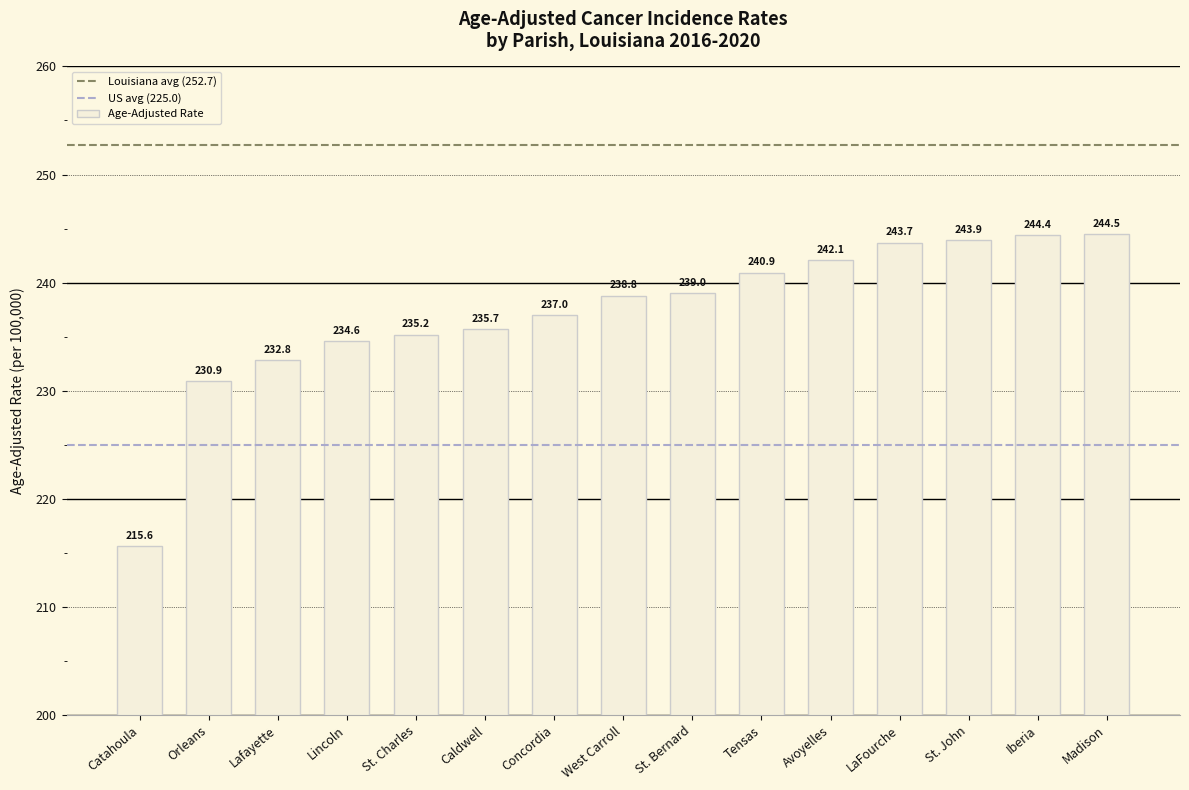

Approximately how many times larger is the value at St. John compared to Iberia?

1.0